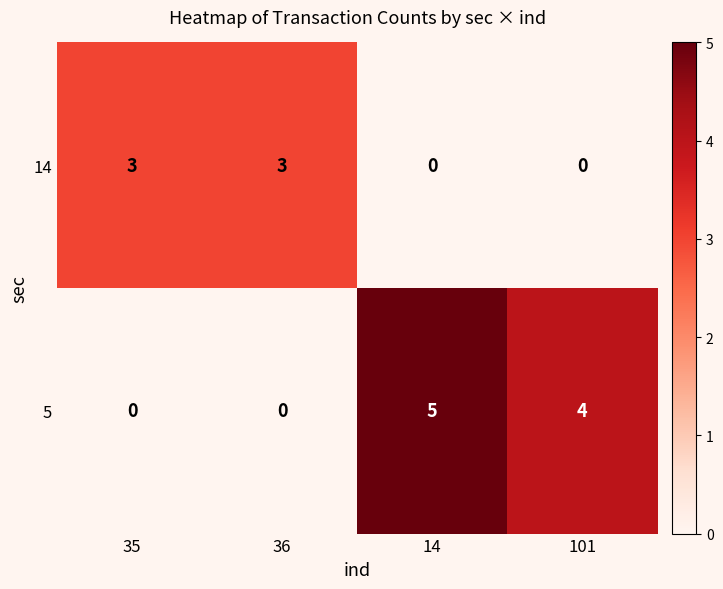

Rank the series at 36 from lowest to highest value.

5, 14